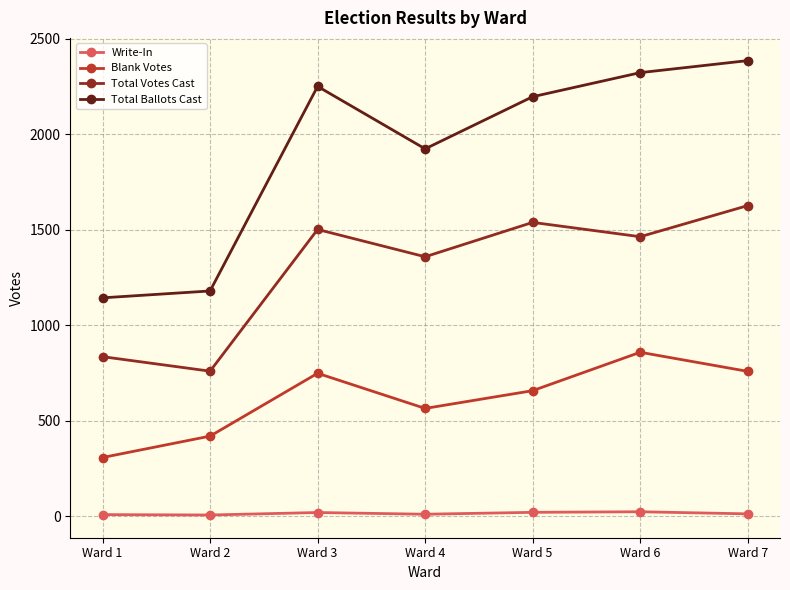

How many lines are shown in the chart?

4